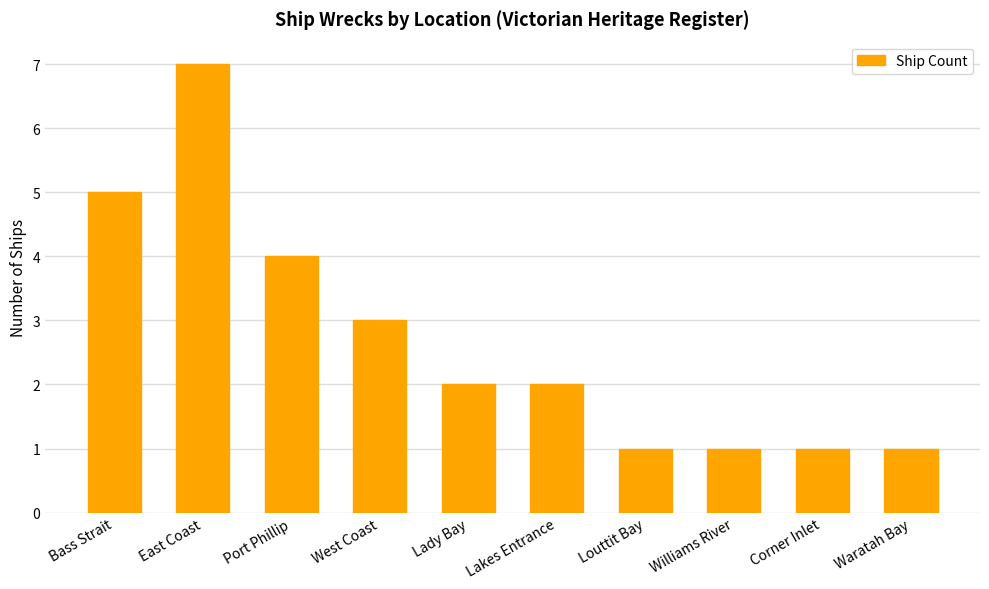

How many distinct data groups are displayed?

1